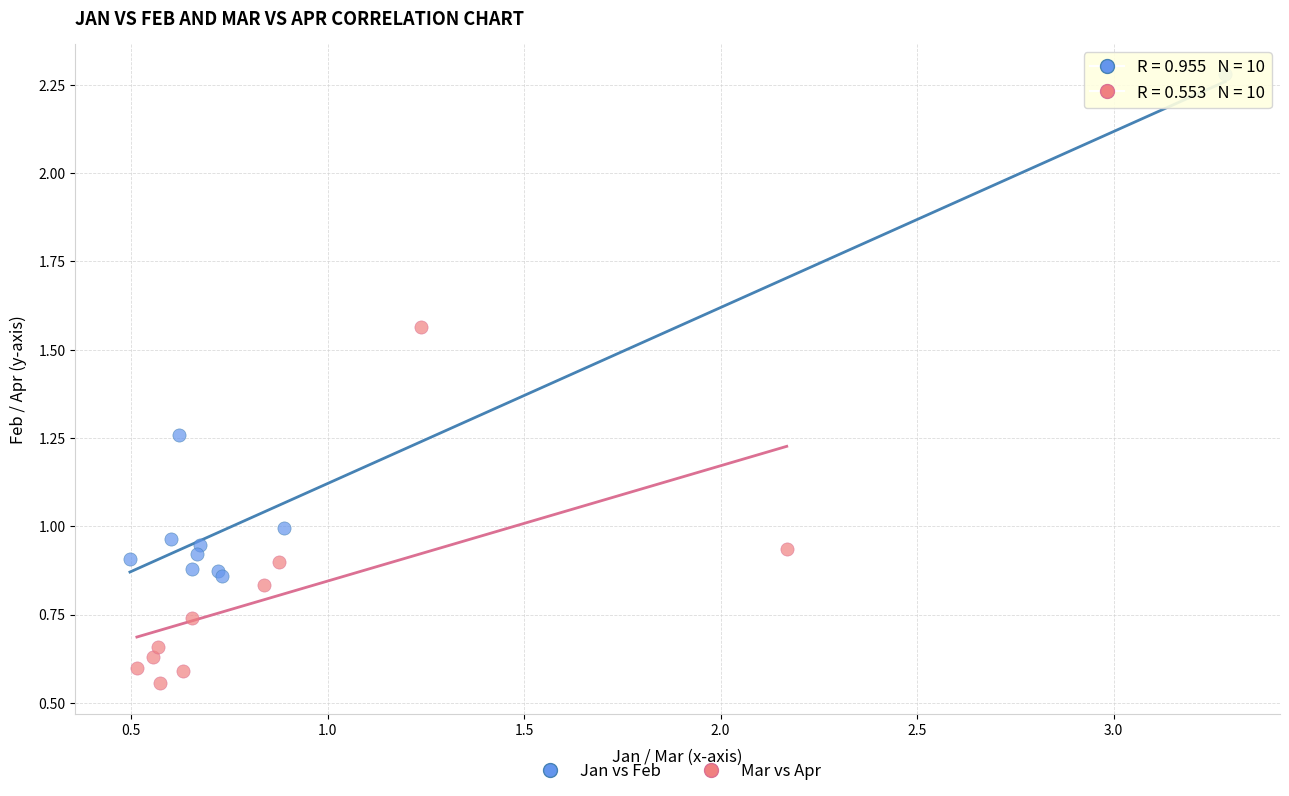

Which series reaches the maximum Y coordinate?

Jan vs Feb